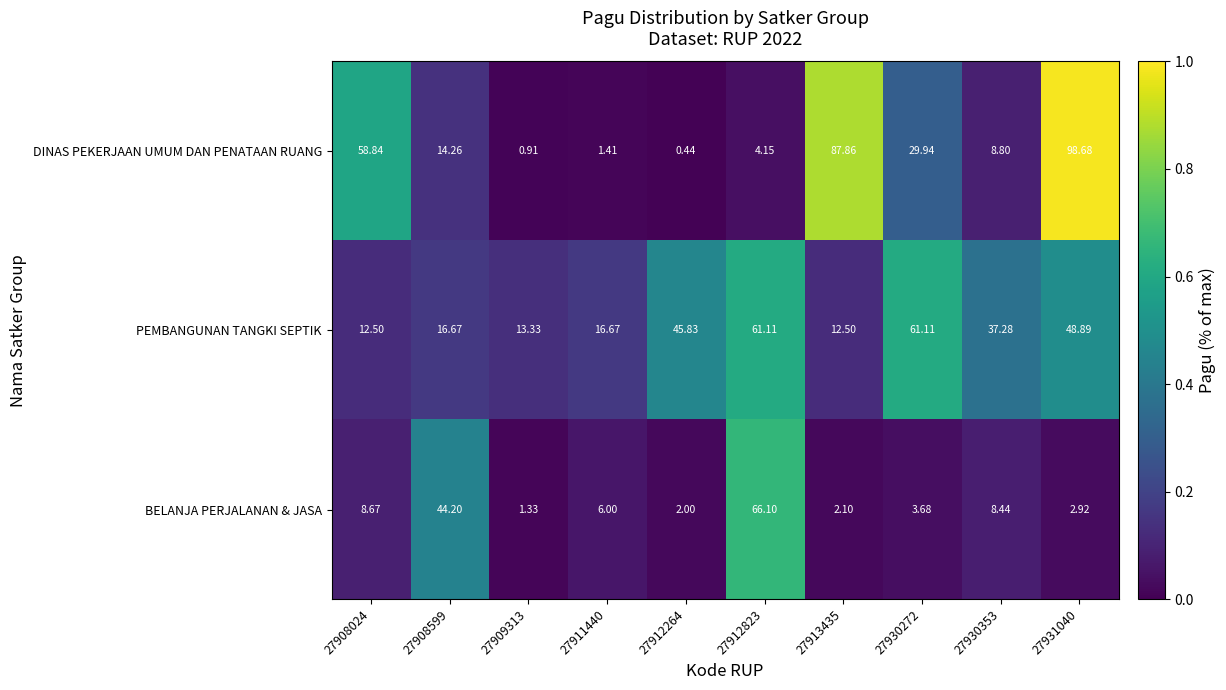

What is the total value across all series at 27930353?

54.5